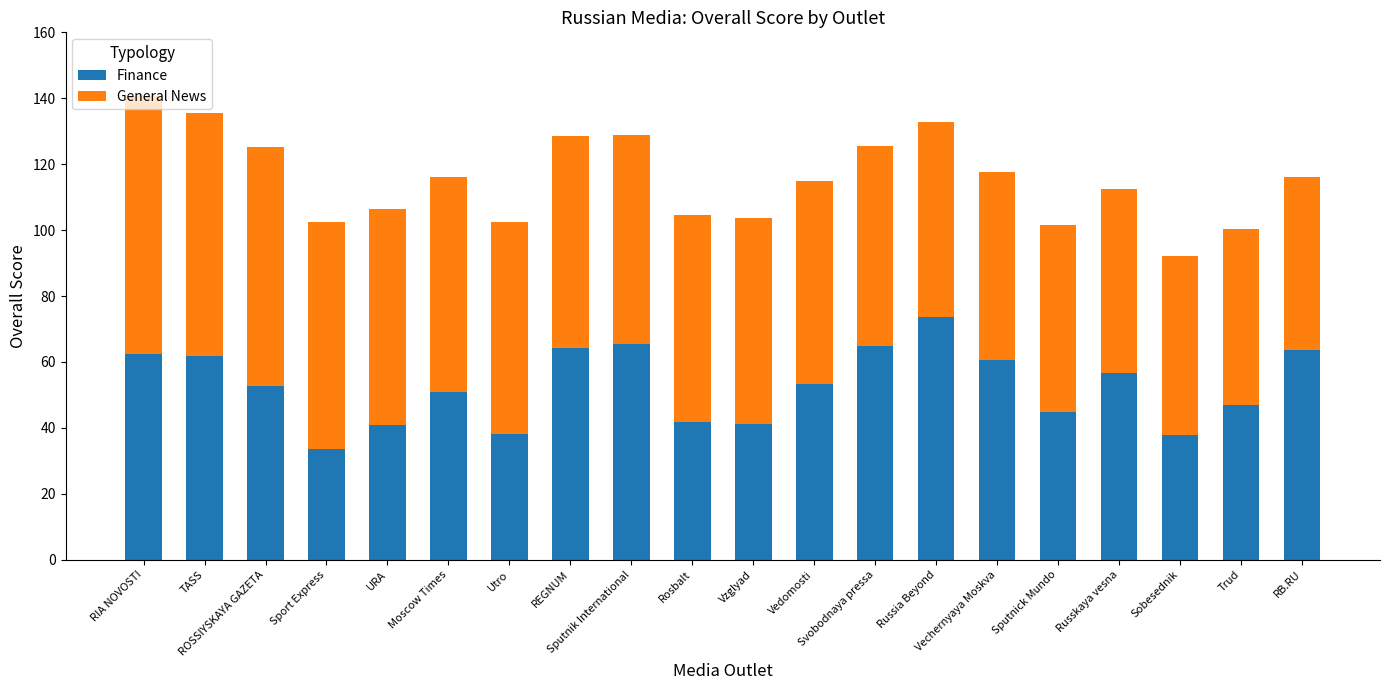

What is the sum of all Finance values?

1055.8